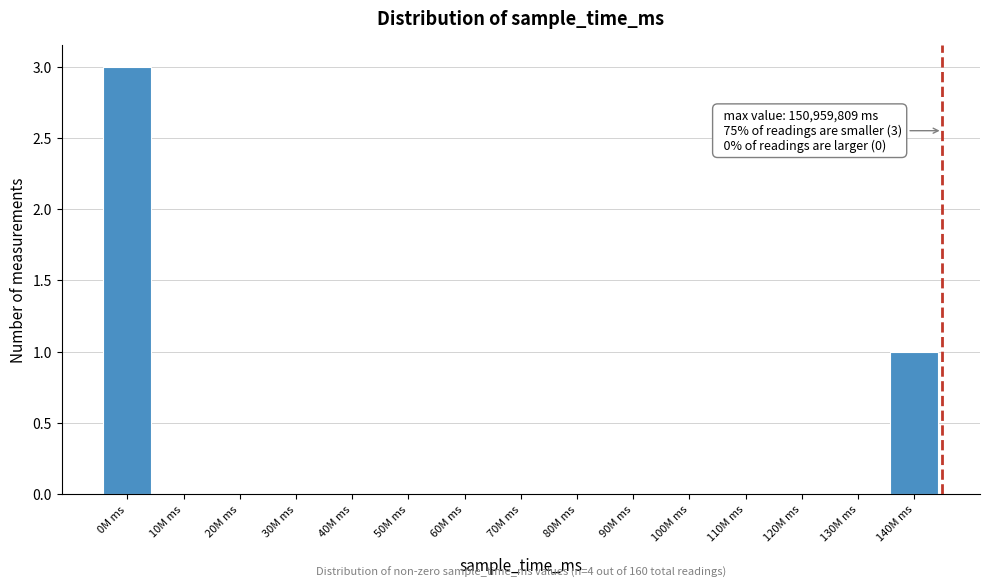

Reading right to left, extract all data points from this chart.

140M ms=1	130M ms=0	120M ms=0	110M ms=0	100M ms=0	90M ms=0	80M ms=0	70M ms=0	60M ms=0	50M ms=0	40M ms=0	30M ms=0	20M ms=0	10M ms=0	0M ms=3